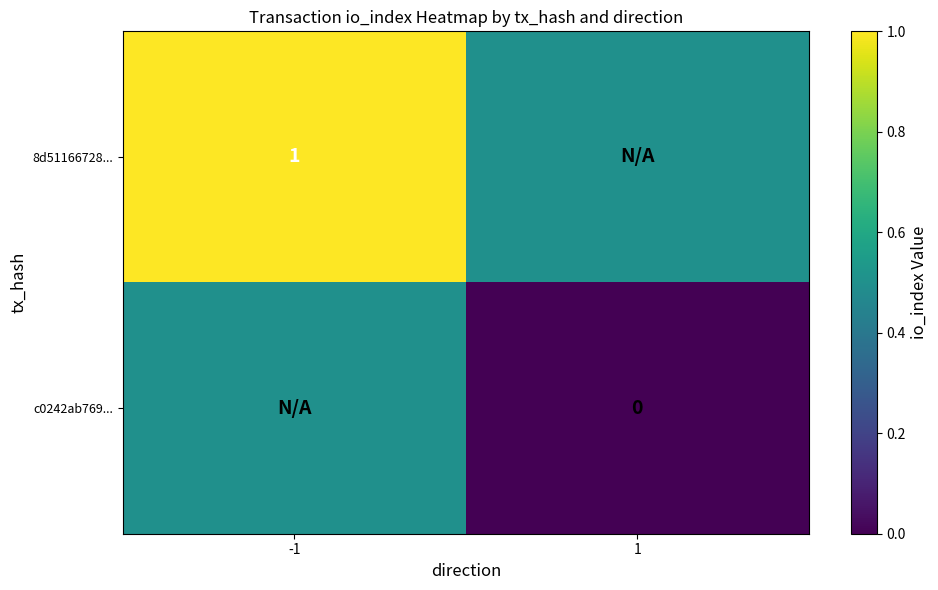

At which category does the chart reach its peak across all series?

-1